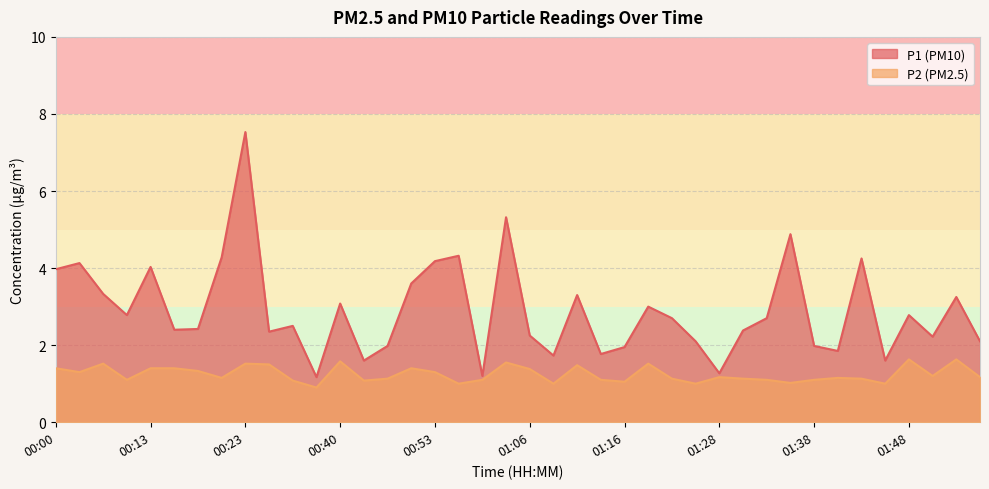

Which category has the highest value in the P1 series?

00:23